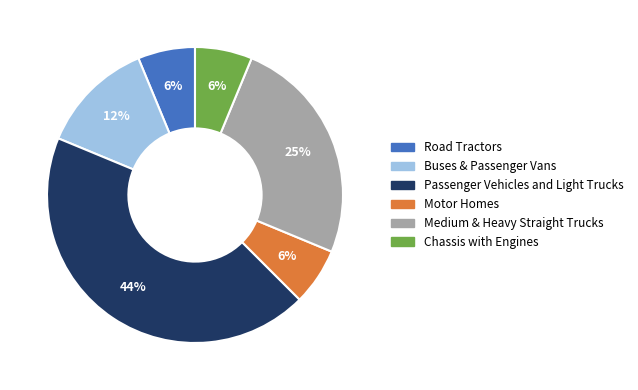

Which has a higher value, Medium & Heavy Straight Trucks or Chassis with Engines?

Medium & Heavy Straight Trucks